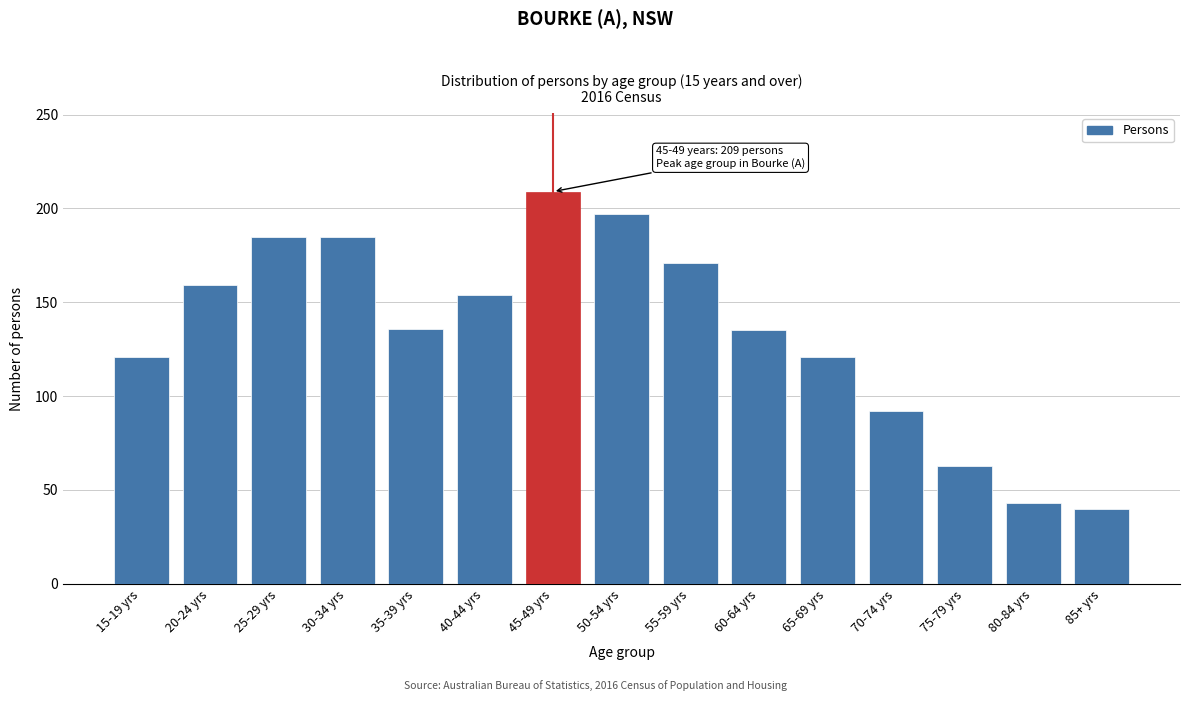

Between 20-24 yrs and 80-84 yrs, which is larger?

20-24 yrs